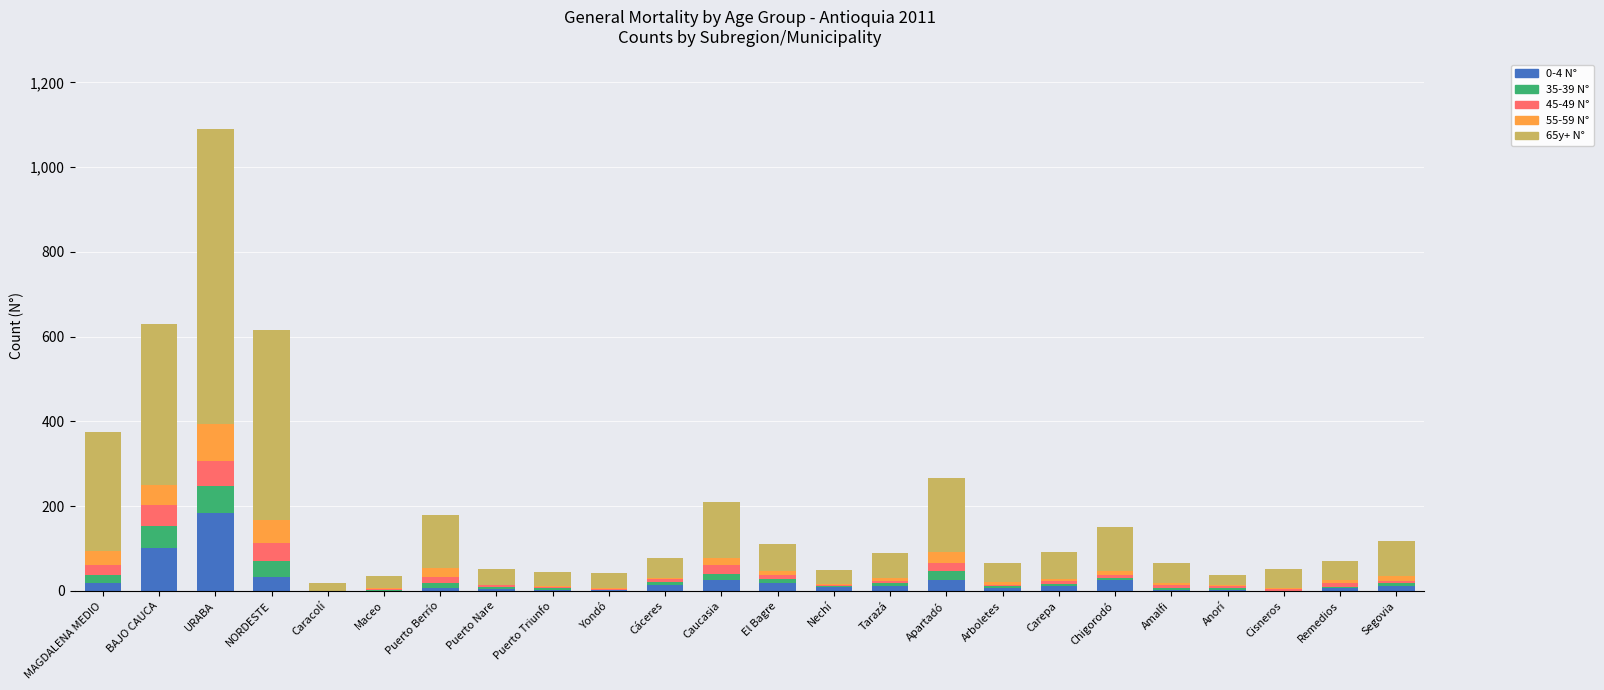

At which category is the sum across all series the highest?

URABA